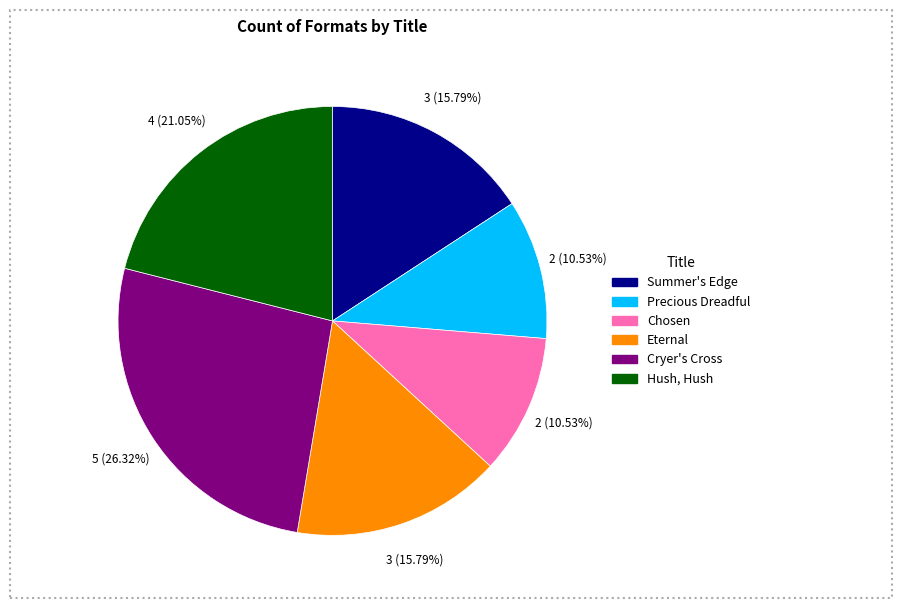

True or false: Precious Dreadful accounts for 11% of the total.

True